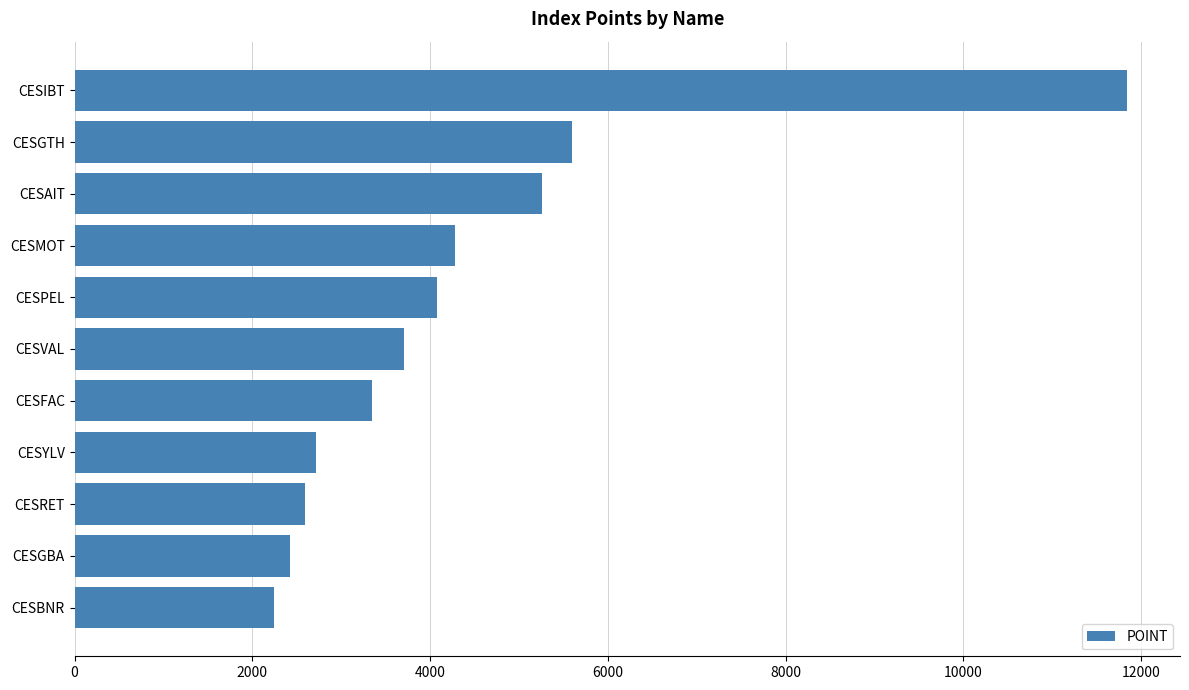

What is the smallest value displayed?

2247.7